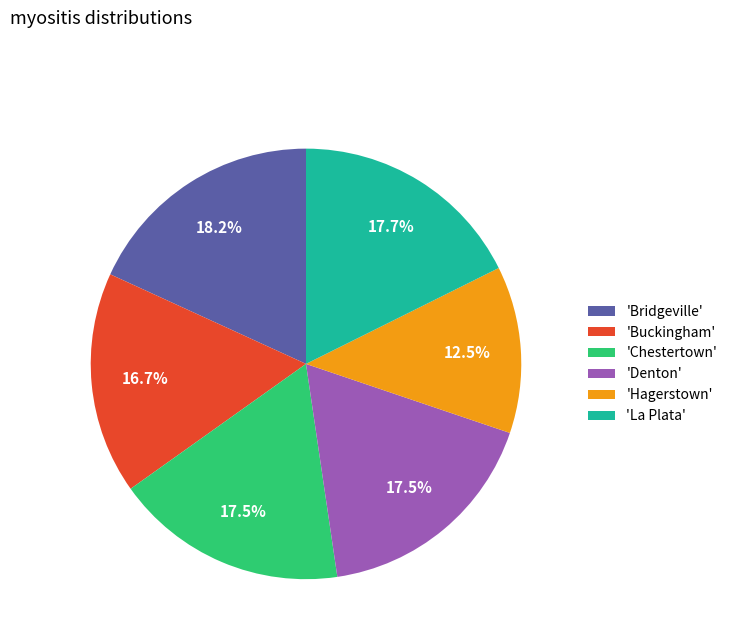

Combined, do 'Buckingham' and 'La Plata' account for over 50%?

No